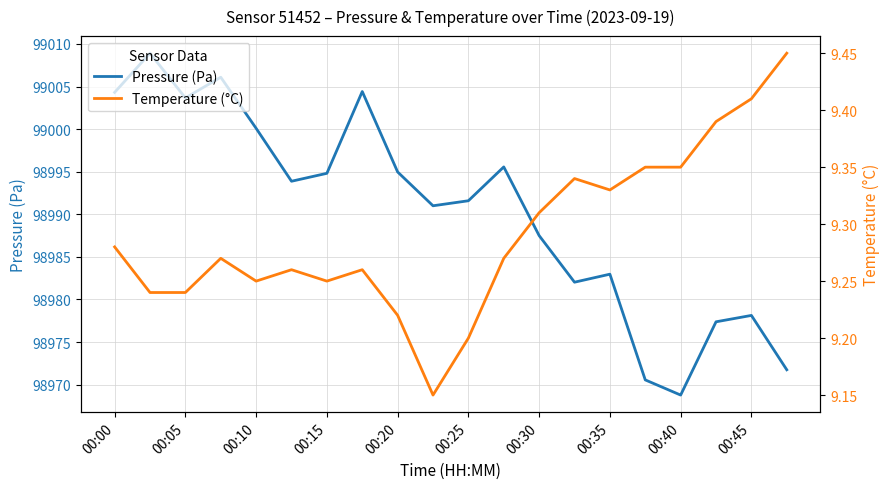

Reading left to right, list all the values displayed in this chart.

Pressure (Pa): 99004.3	99008.9	99003.7	99006.1	99000.1	98993.9	98994.8	99004.4	98995.0	98991.0	98991.6	98995.6	98987.5	98982.0	98983.0	98970.6	98968.8	98977.4	98978.1	98971.8
Temperature (°C): 9.3	9.2	9.2	9.3	9.2	9.3	9.2	9.3	9.2	9.2	9.2	9.3	9.3	9.3	9.3	9.3	9.3	9.4	9.4	9.4